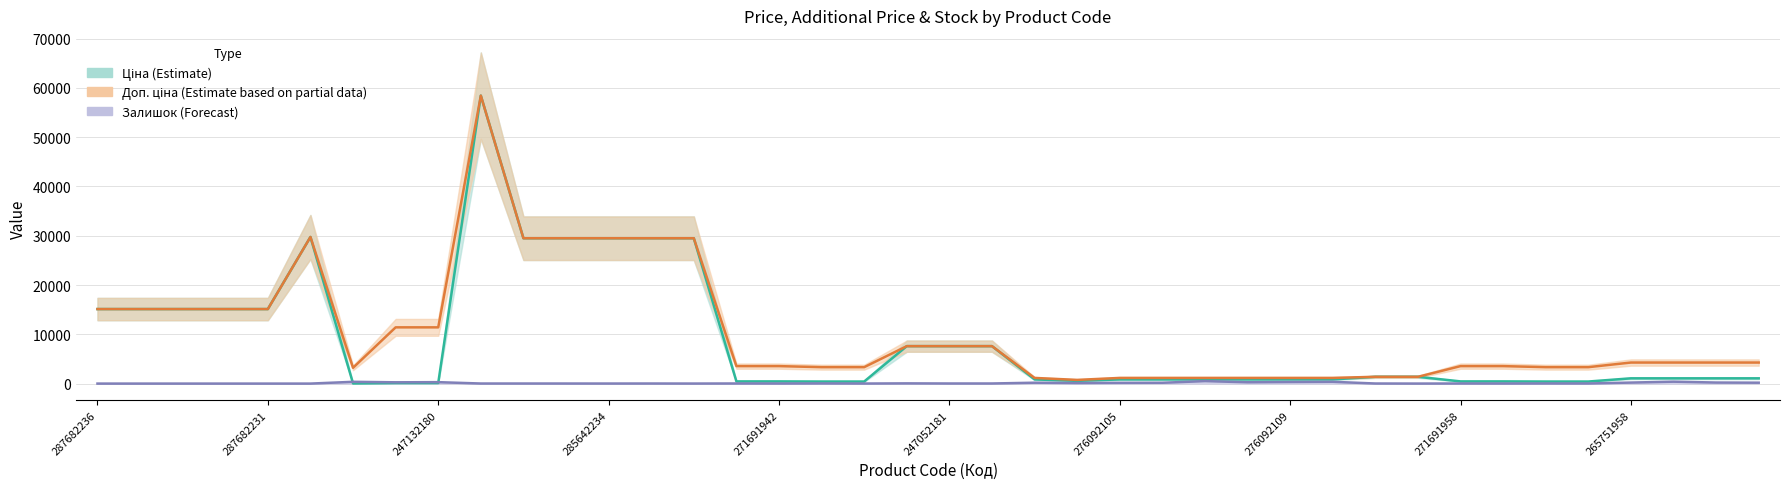

What is the sum of the Доп. ціна (Estimate based on partial data) values at 22 and 13?

30641.2